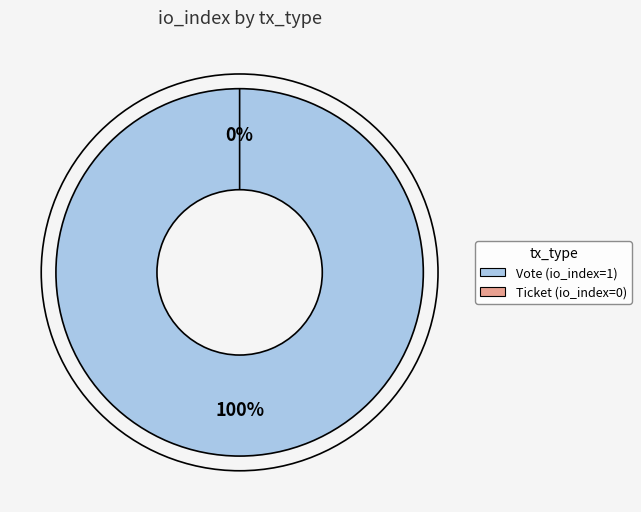

Which has a higher value, Ticket or Vote?

Vote